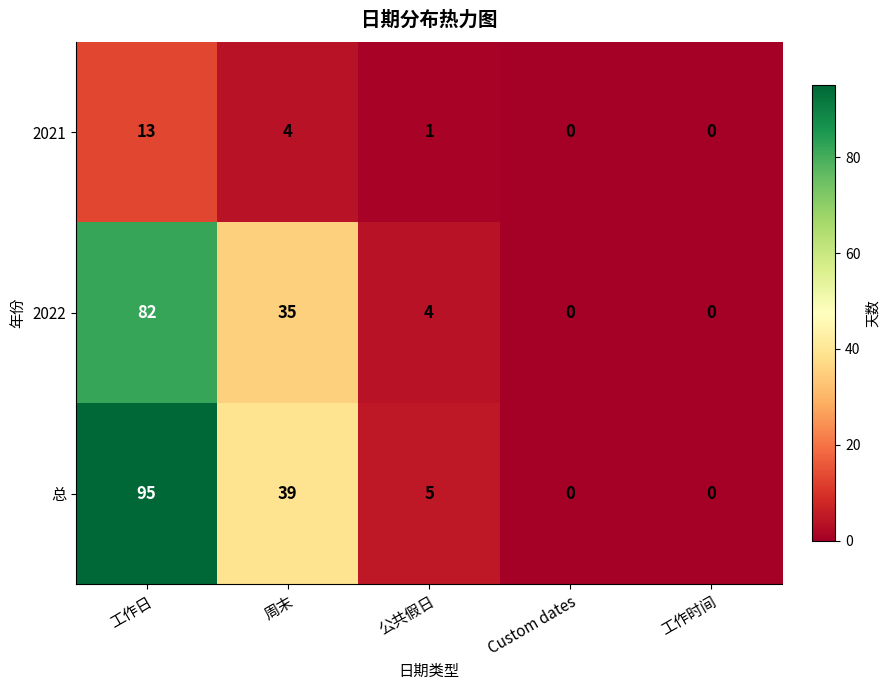

Which series has the widest spread of values?

总